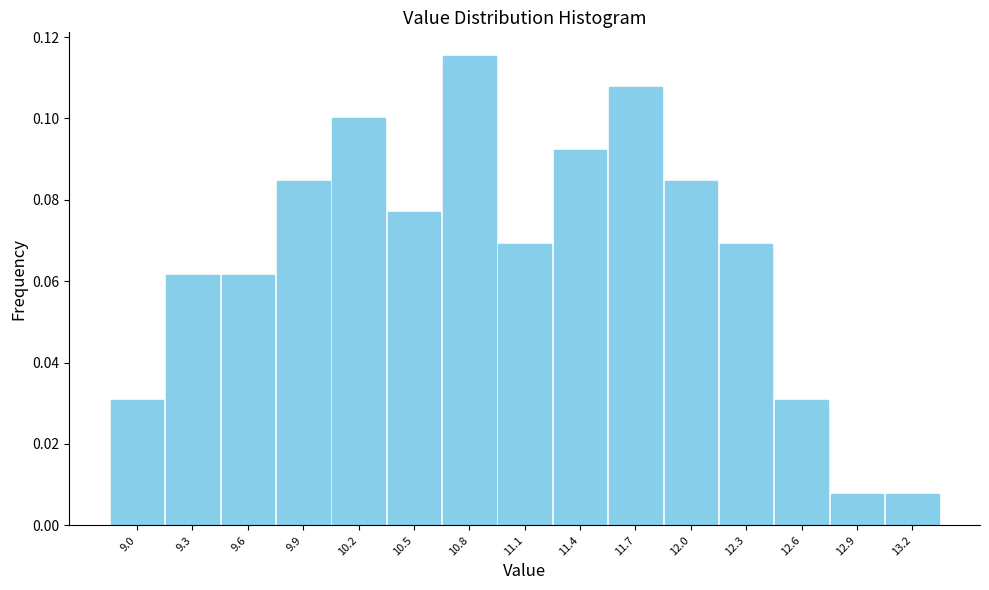

What is the height of the bar covering 10.65 to 10.95 on the x-axis? Neither the bar edges nor the heights are printed on the chart, so give them approximately, as read against the axes.

0.116